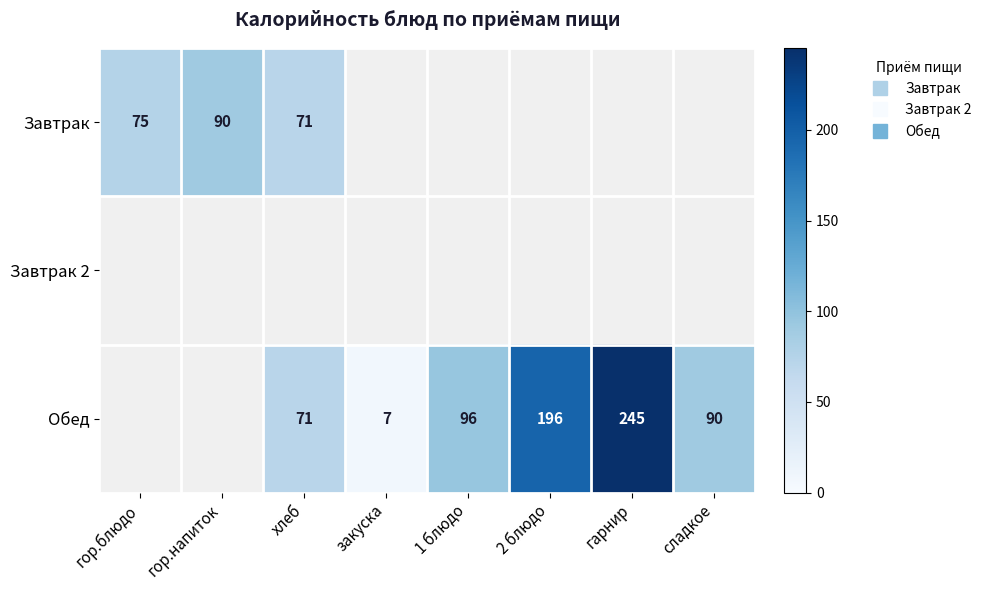

Which category has the lowest value across all series?

закуска